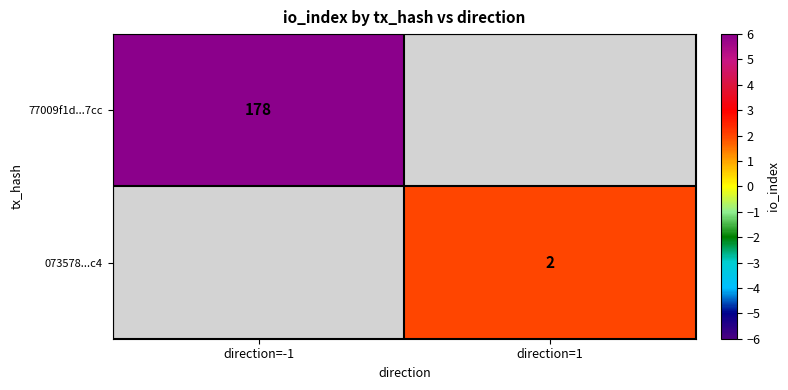

True or false: 77009f1d...7cc has a value of 178 at direction=-1.

True